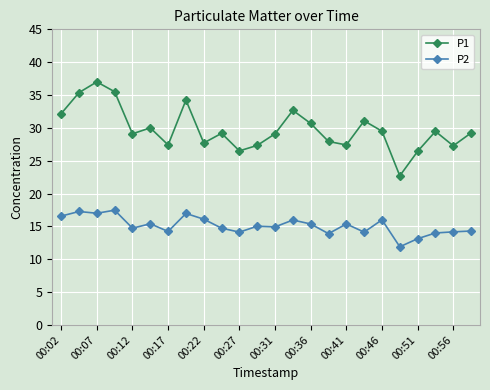

Which series has the largest range (max minus min)?

P1